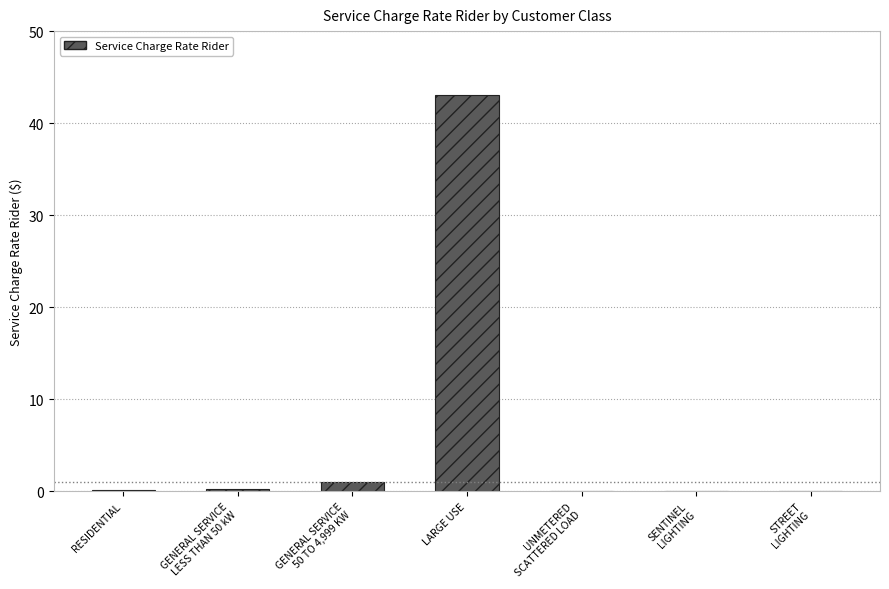

What is the sum of all values?

44.5